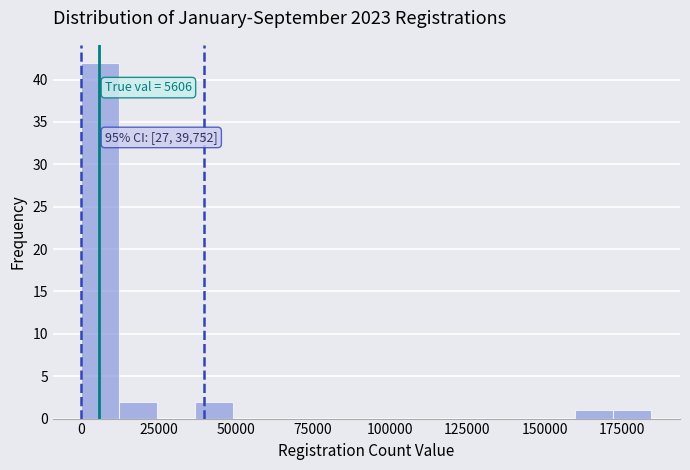

Around what value on the x-axis is the tallest bar? Give the approximate position of its centre, as read against the axis.

5000